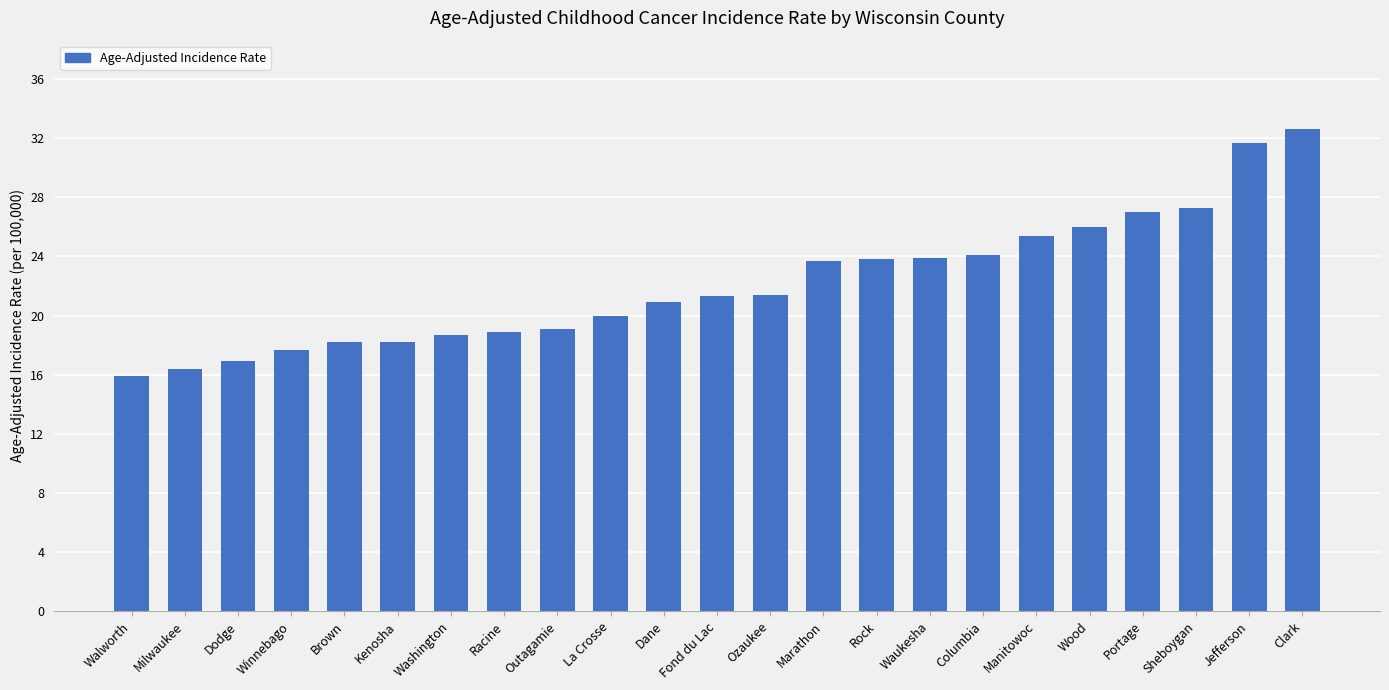

The chart shows a value of 46.6 at Jefferson. True or false?

False